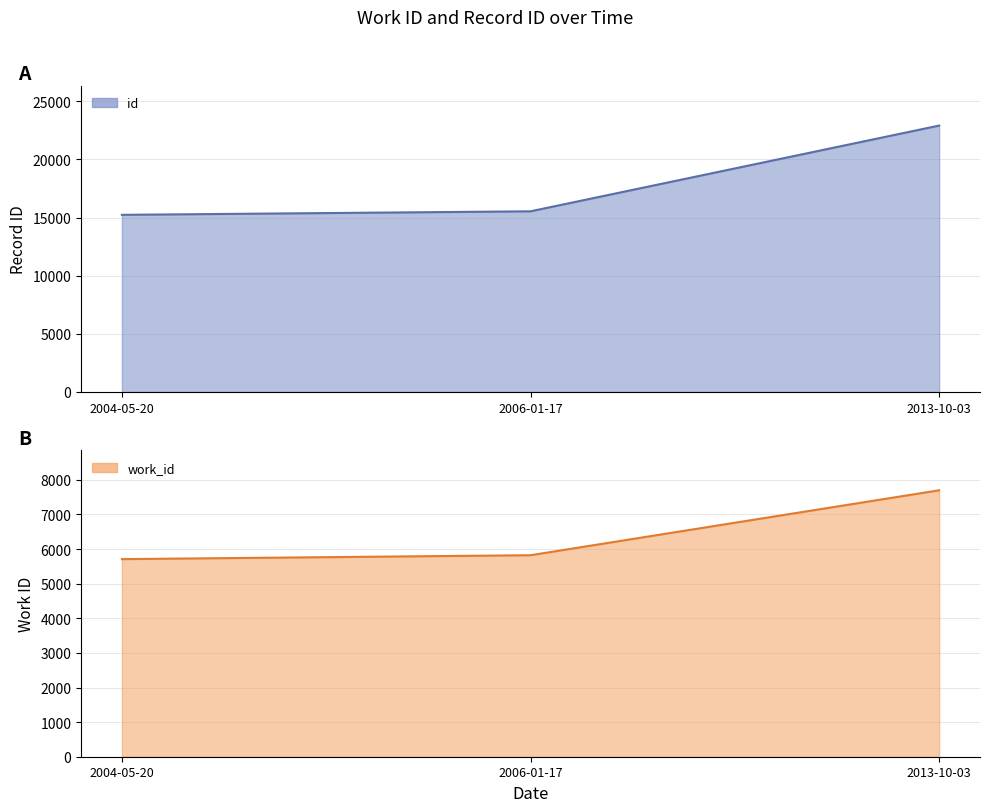

Which has a higher value, 2013-10-03 or 2004-05-20?

2013-10-03